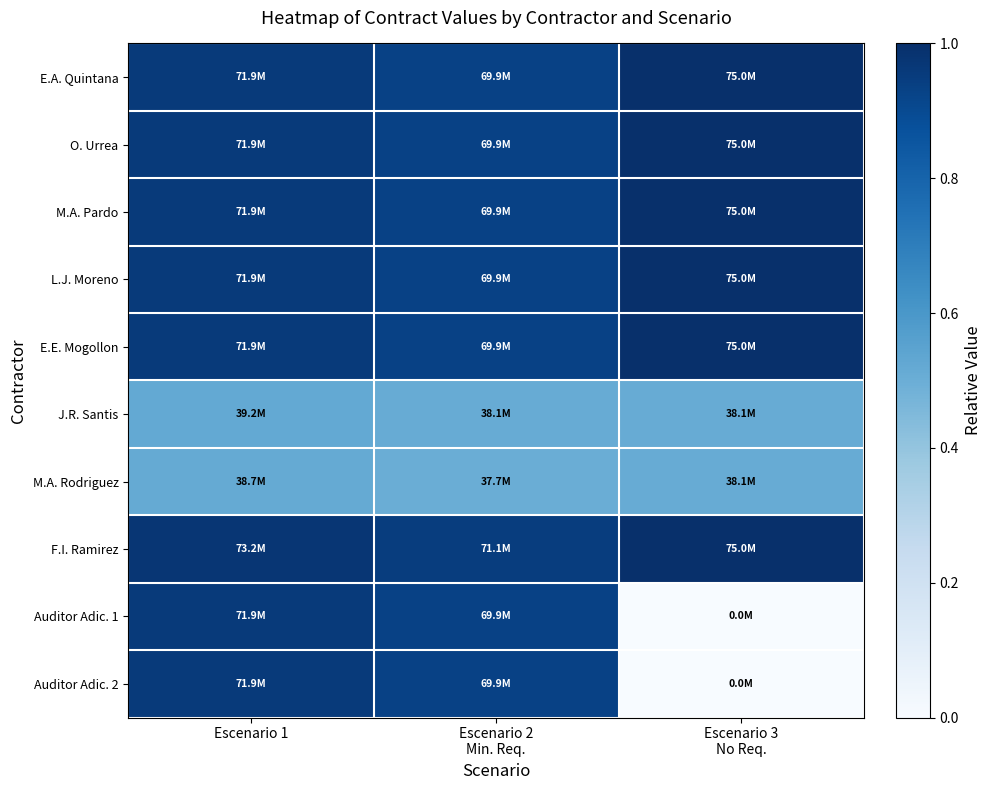

Between Escenario 2 Min. Req. and Escenario 3 No Req., which series saw the biggest shift?

Auditor Adic. 1